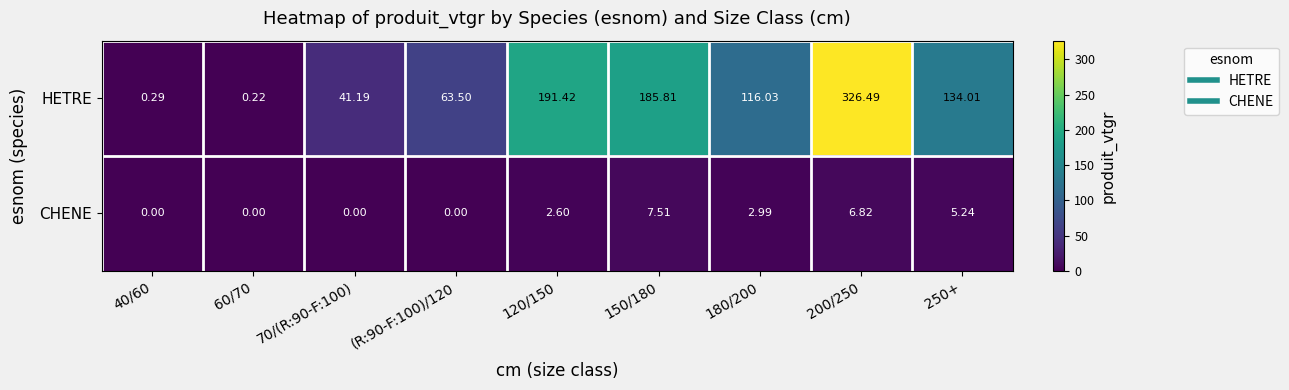

Between 40/60 and 150/180, which series saw the biggest shift?

HETRE